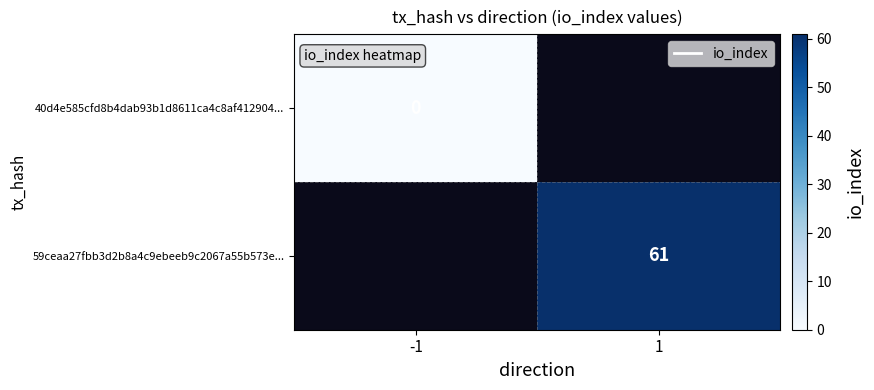

What is the approximate value of 59ceaa27fbb3d2b8a4c9ebeeb9c2067a55b573e... at 1?

61.0